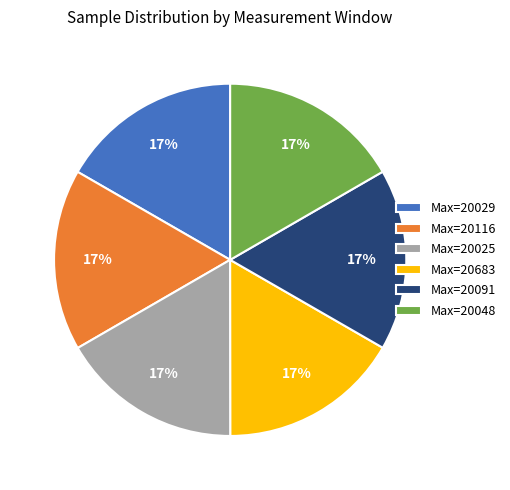

Count the number of slices in the pie.

6